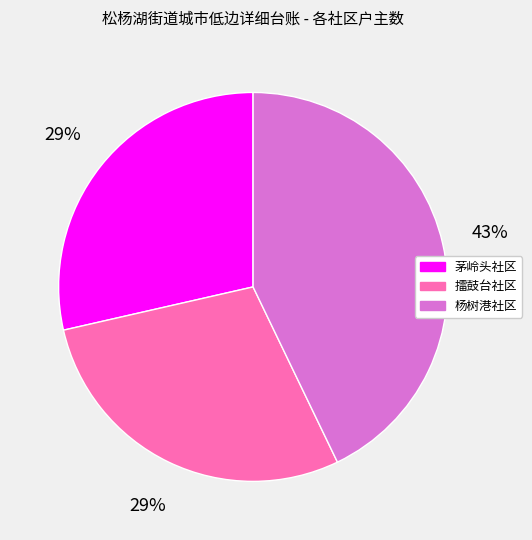

What percentage is the 擂鼓台社区 slice, to the nearest percent?

29%